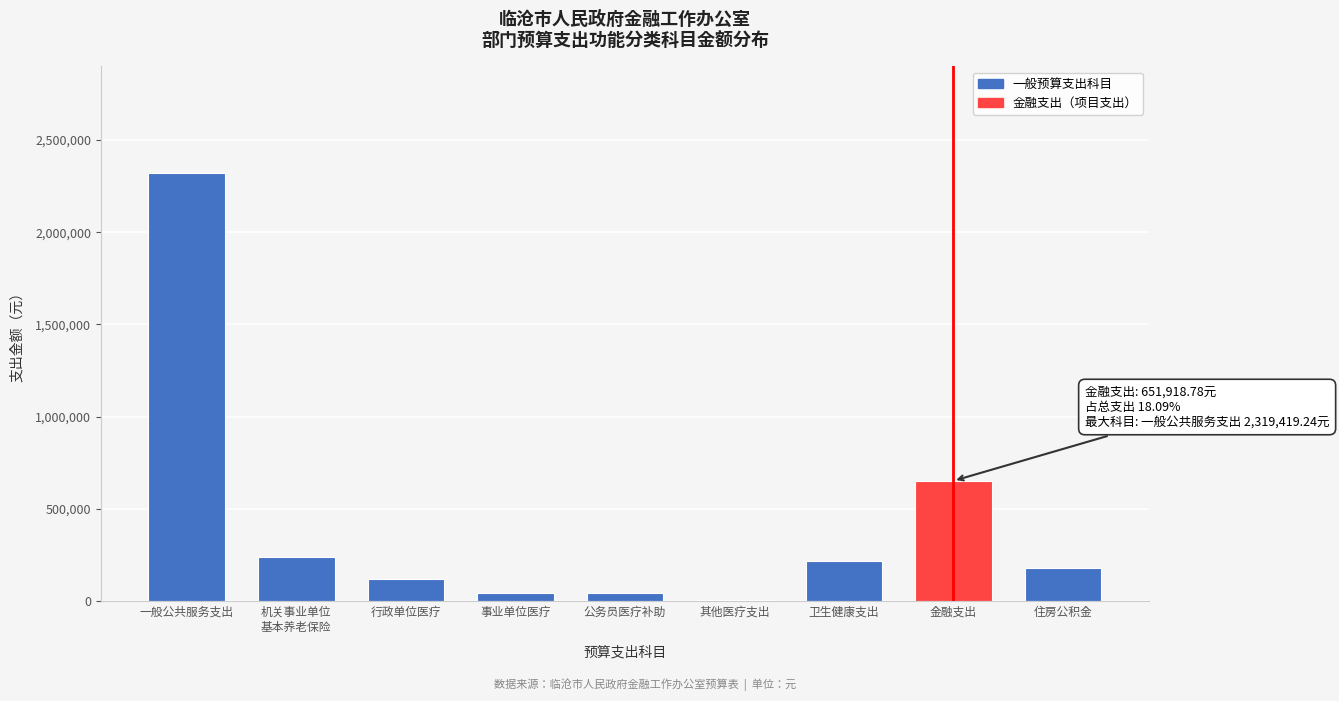

Where is the data nearest to the value 1162175?

金融支出